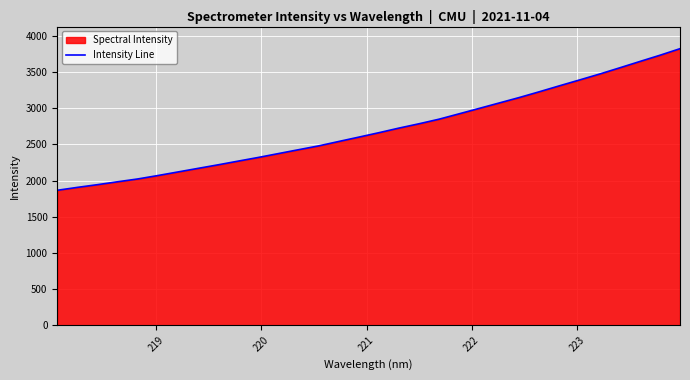

What is the smallest value displayed?

1865.8